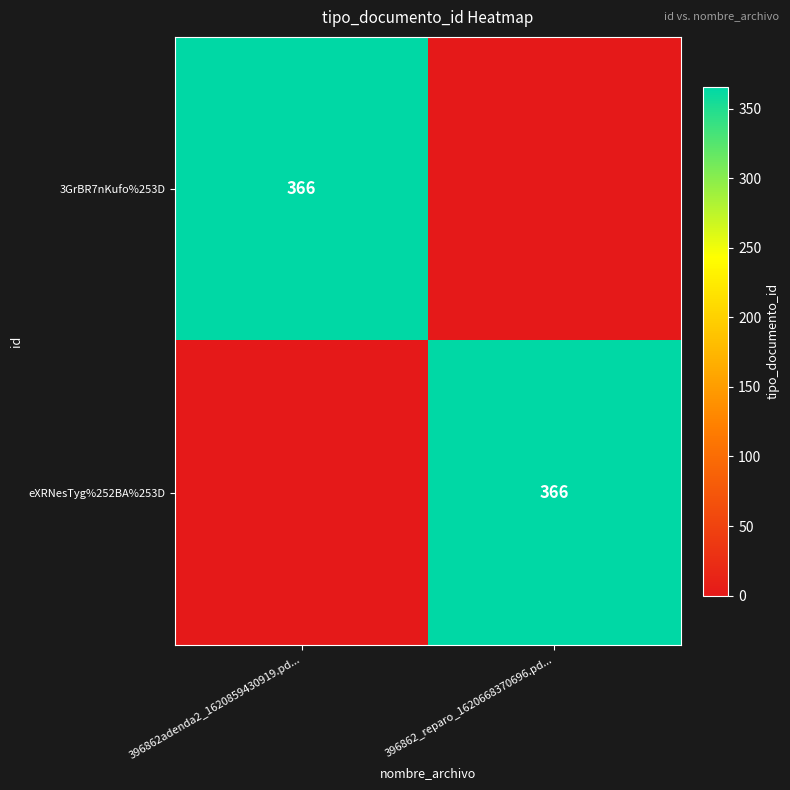

At which category does the chart reach its peak across all series?

396862adenda2_1620859430919.pd...